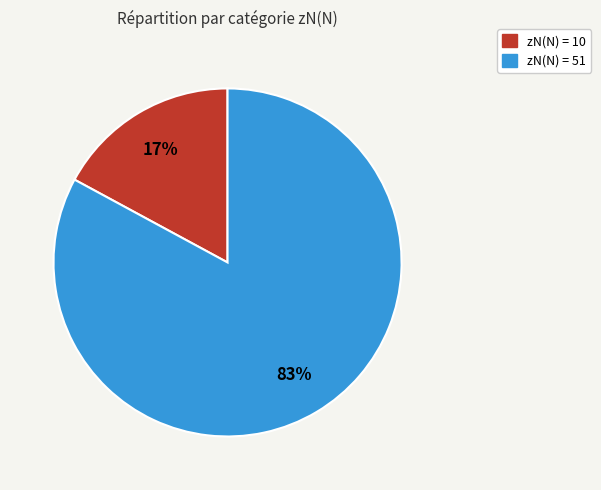

To the nearest percent, what is the average slice percentage?

50%